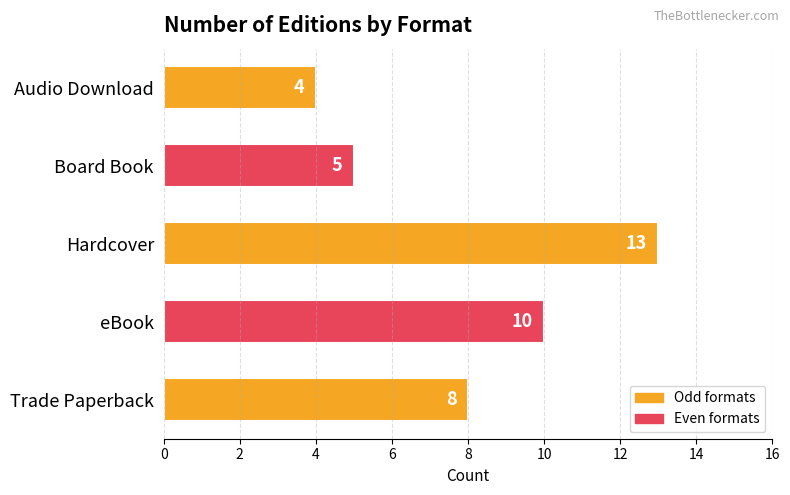

What is the average value?

8